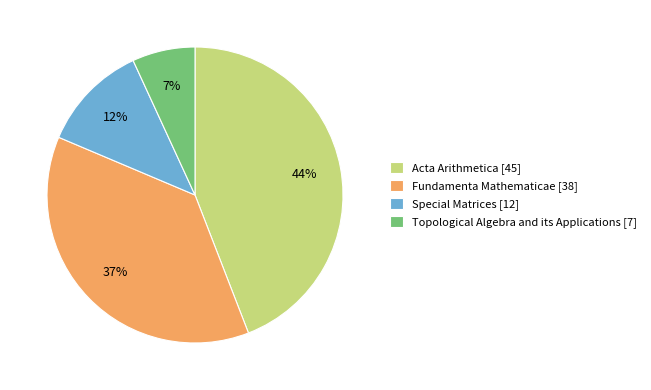

Is the sum of Topological Algebra and its Applications [7] and Special Matrices [12] greater than half?

No